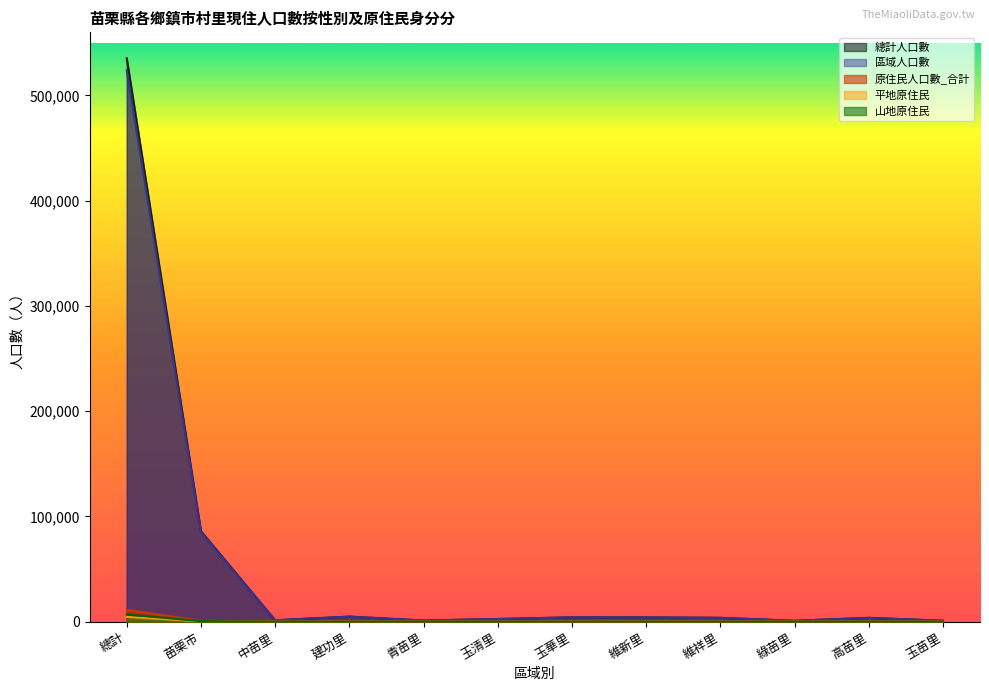

How many categories are shown in the chart?

12